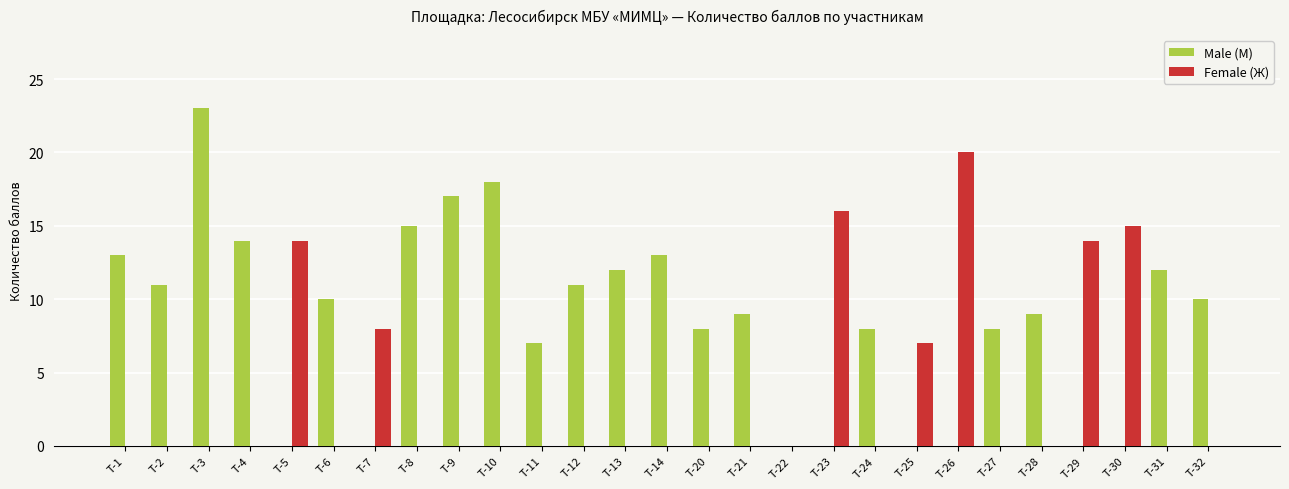

Reading left to right, list all the values displayed in this chart.

Male (М): 13	11	23	14	0	10	0	15	17	18	7	11	12	13	8	9	0	0	8	0	0	8	9	0	0	12	10
Female (Ж): 0	0	0	0	14	0	8	0	0	0	0	0	0	0	0	0	0	16	0	7	20	0	0	14	15	0	0